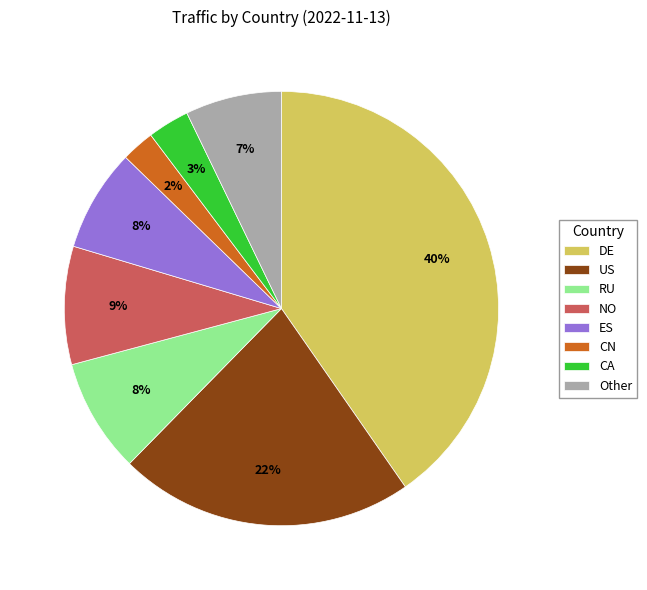

To the nearest percent, what percentage of the pie is CA?

3%